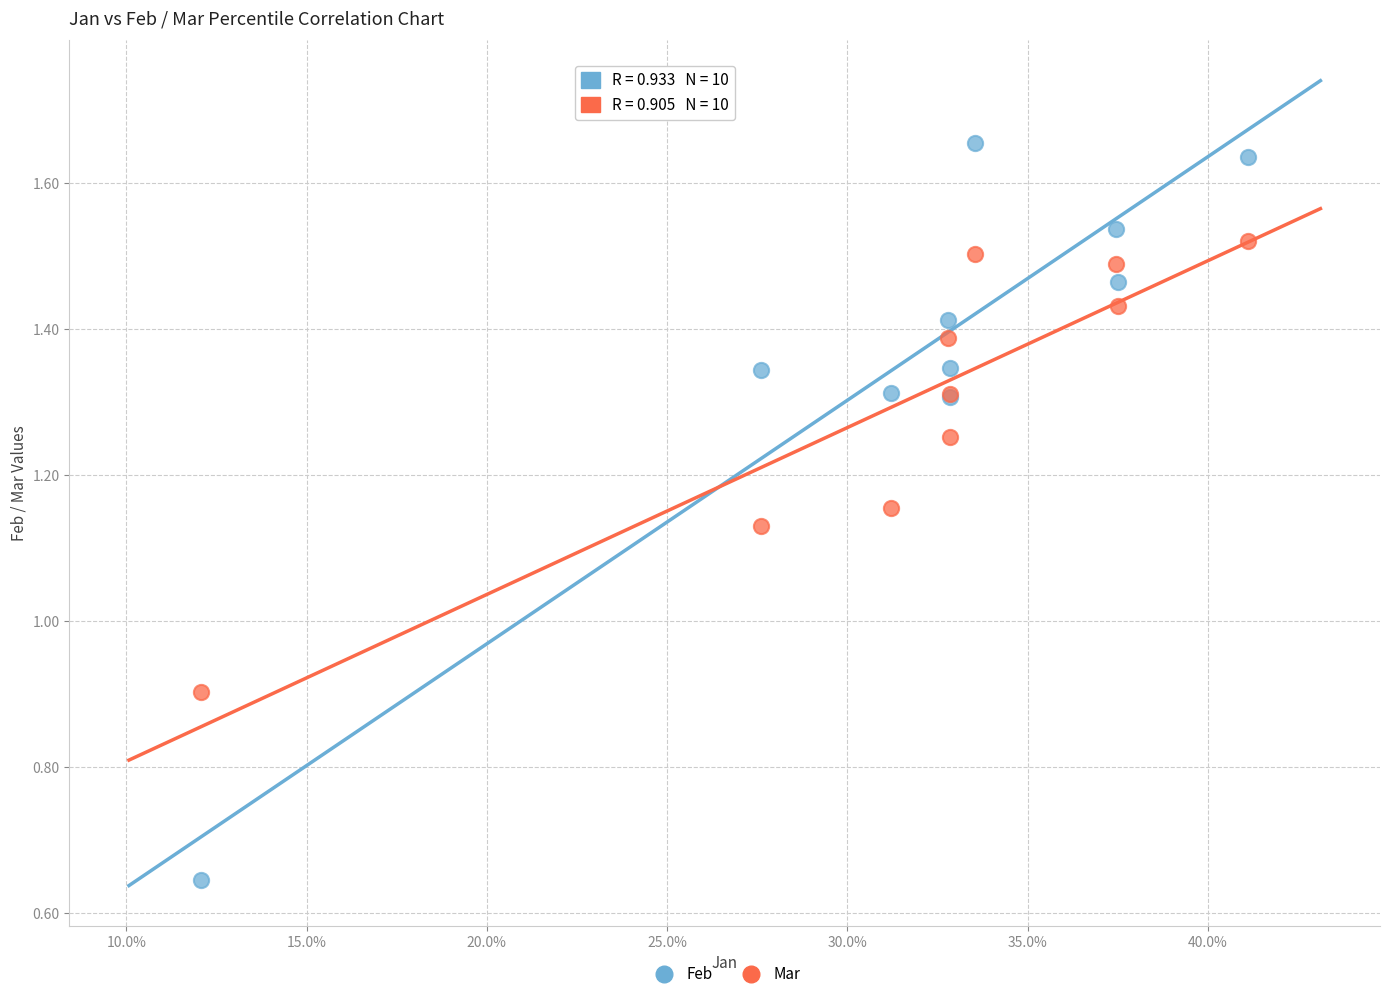

What are all the series names shown in the legend?

Feb, Mar